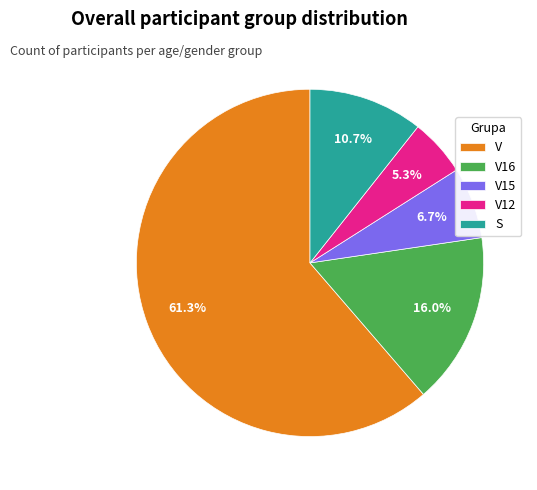

Which category has the biggest portion of the pie?

V